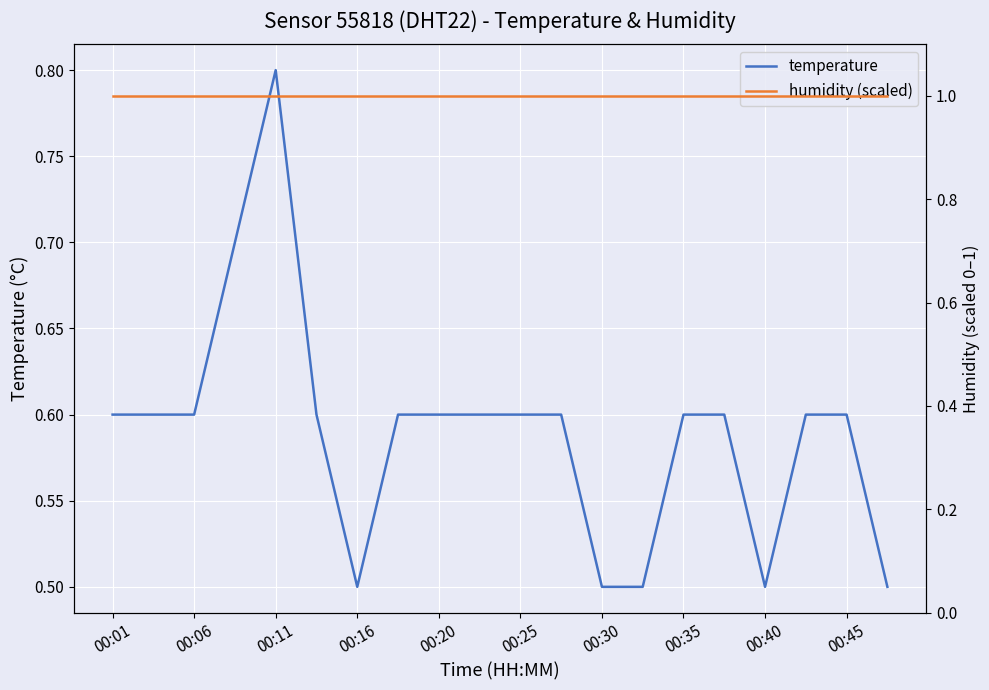

What is the maximum value for temperature?

0.8